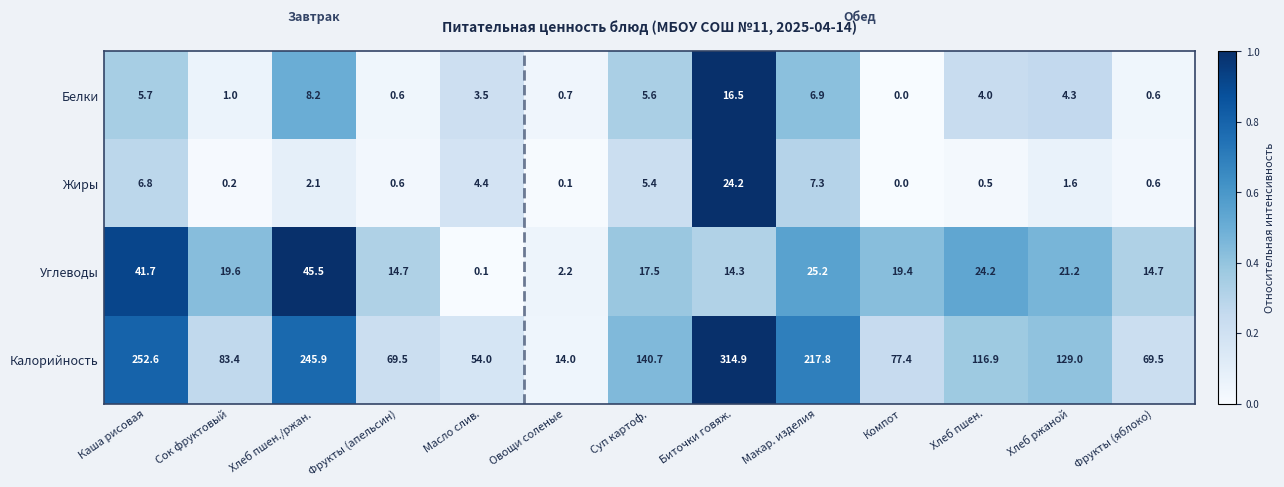

What is the difference between the maximum and second lowest values in the Белки series?

15.9